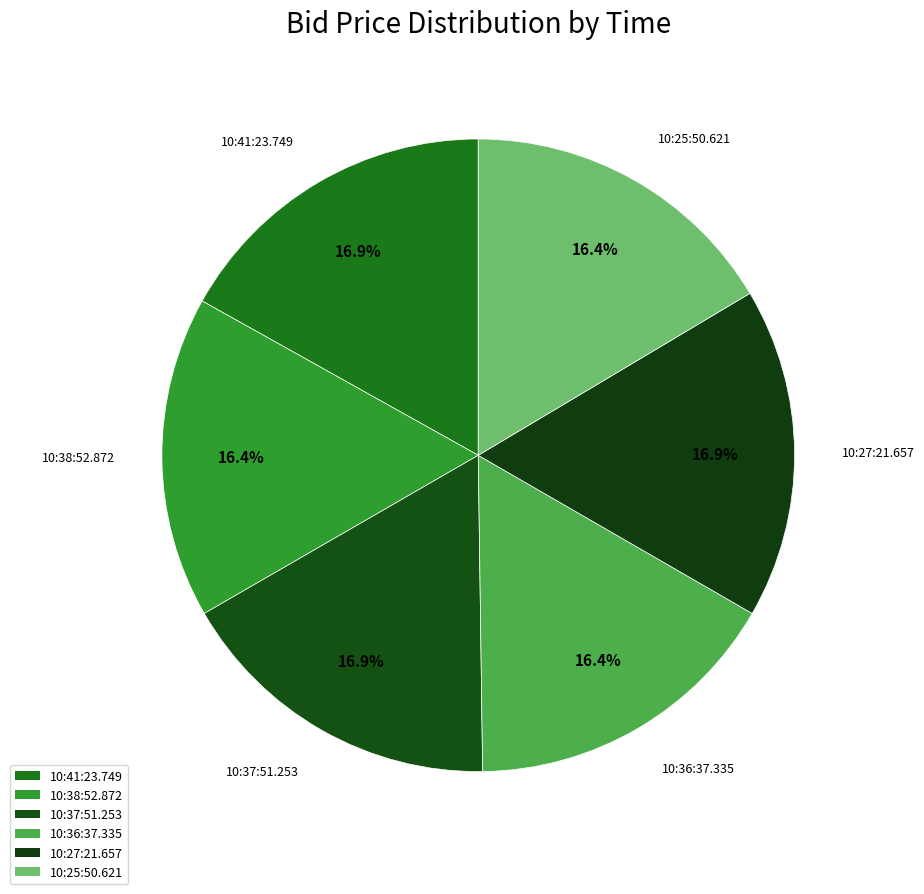

Which slice is the largest?

10:41:23.749